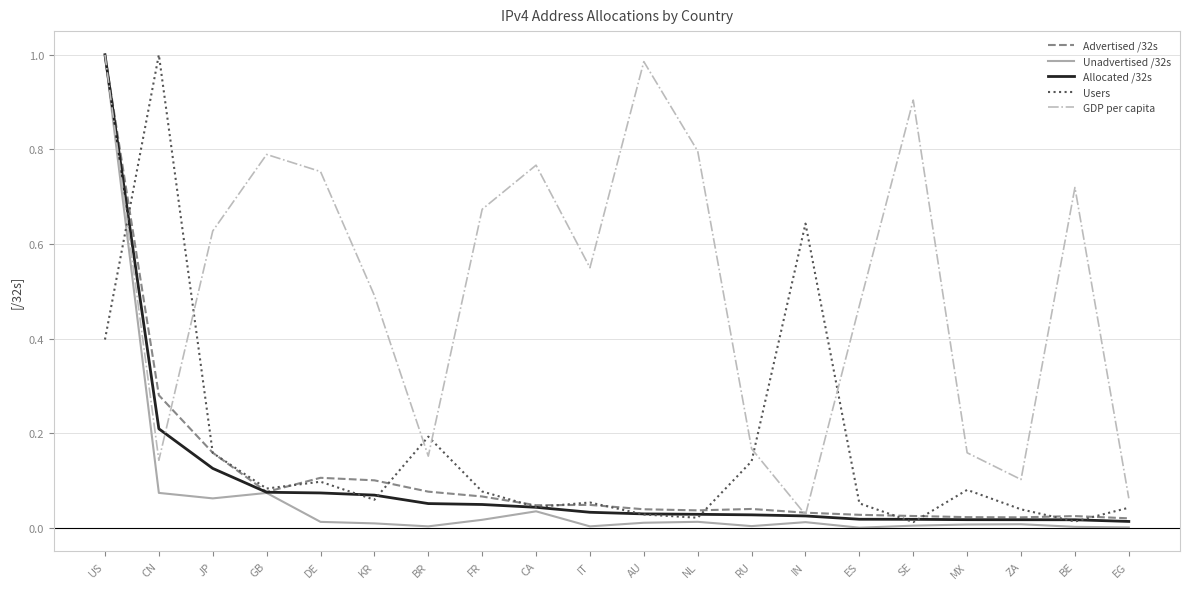

In Advertised /32s, how many points are higher than both neighbors (excluding endpoints)?

4